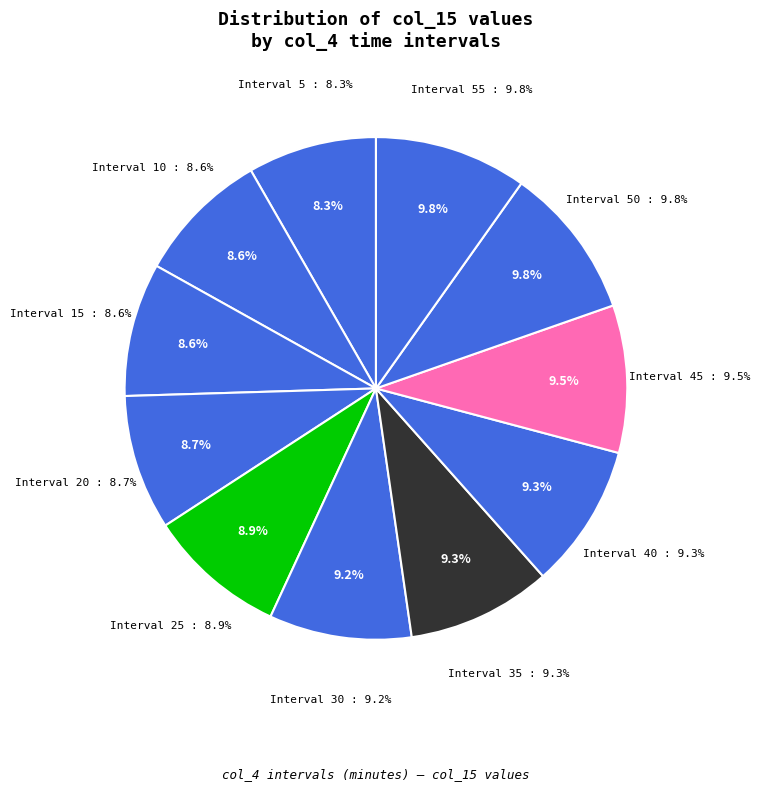

To the nearest percent, what is the average slice percentage?

9%